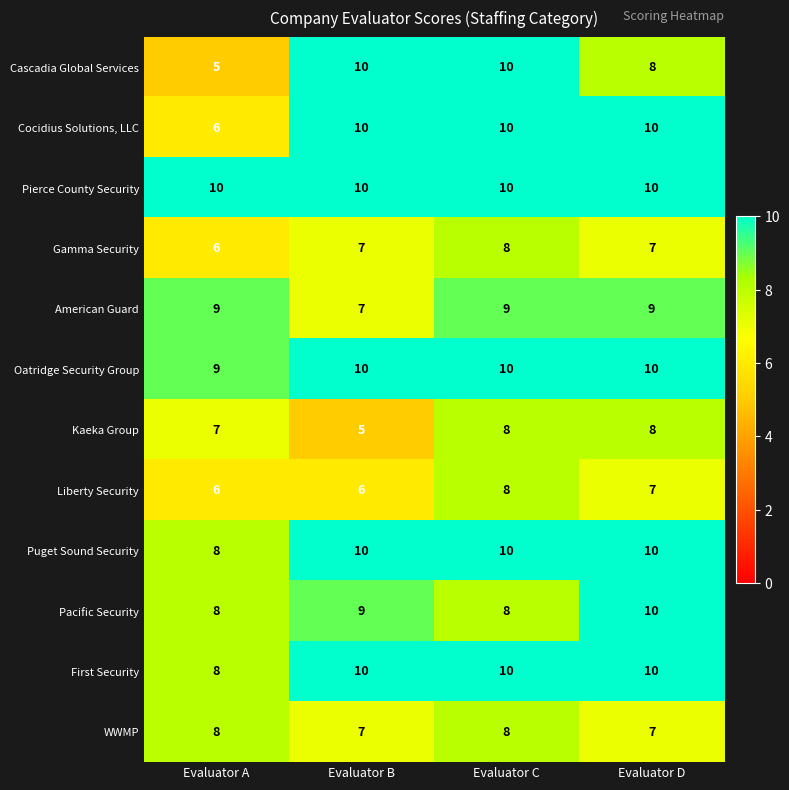

At how many categories does at least one series exceed 7?

4